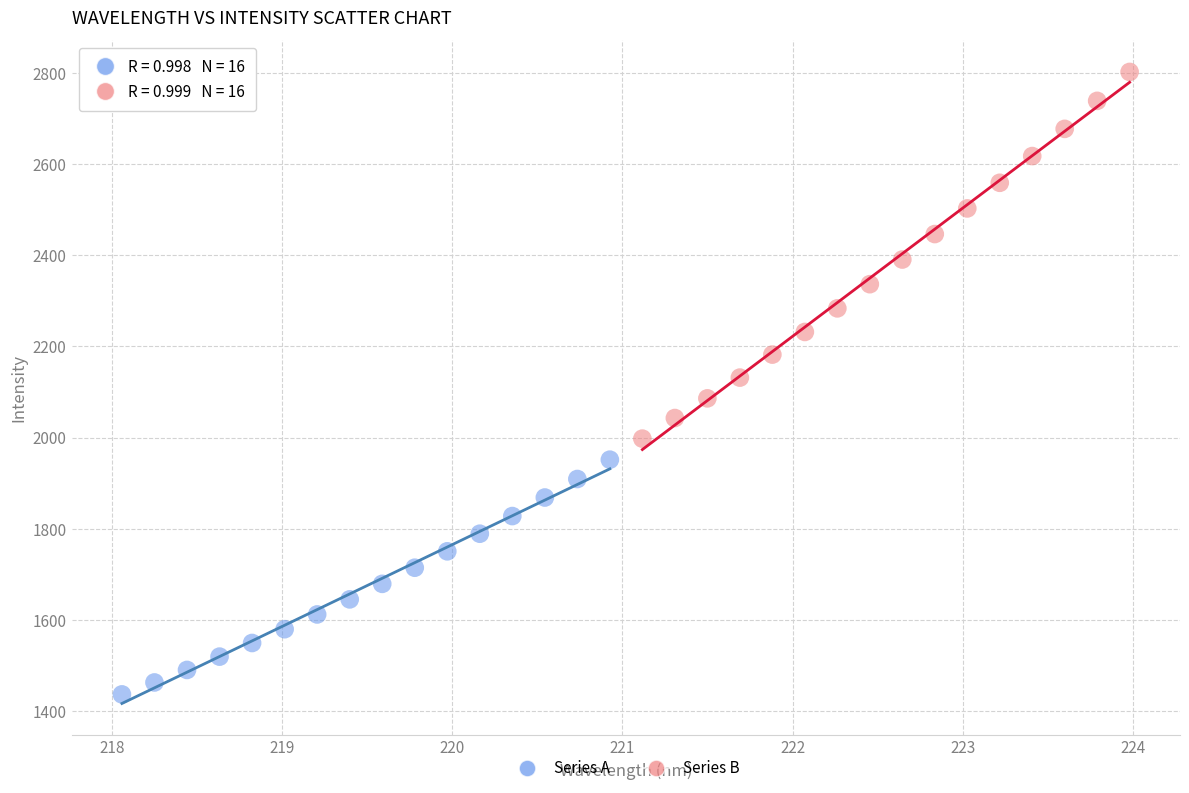

Which series reaches the maximum Y coordinate?

Series B